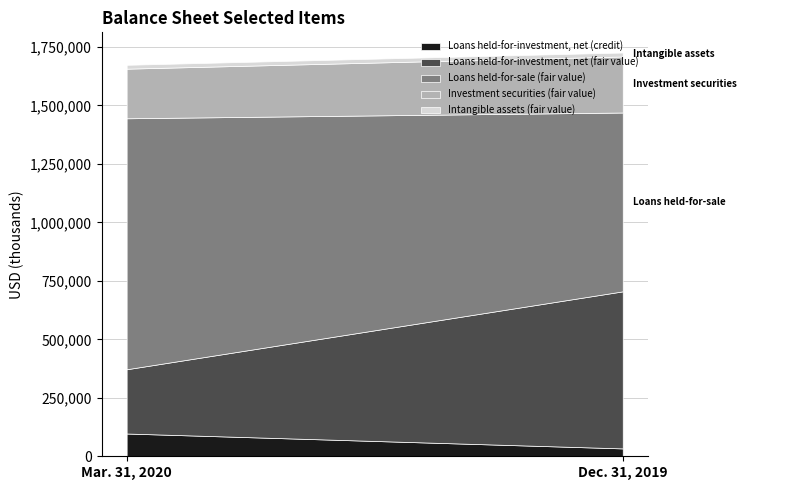

What are all the series names shown in the legend?

Loans held-for-investment, net (credit), Loans held-for-investment, net (fair value), Loans held-for-sale (fair value), Investment securities (fair value), Intangible assets (fair value)